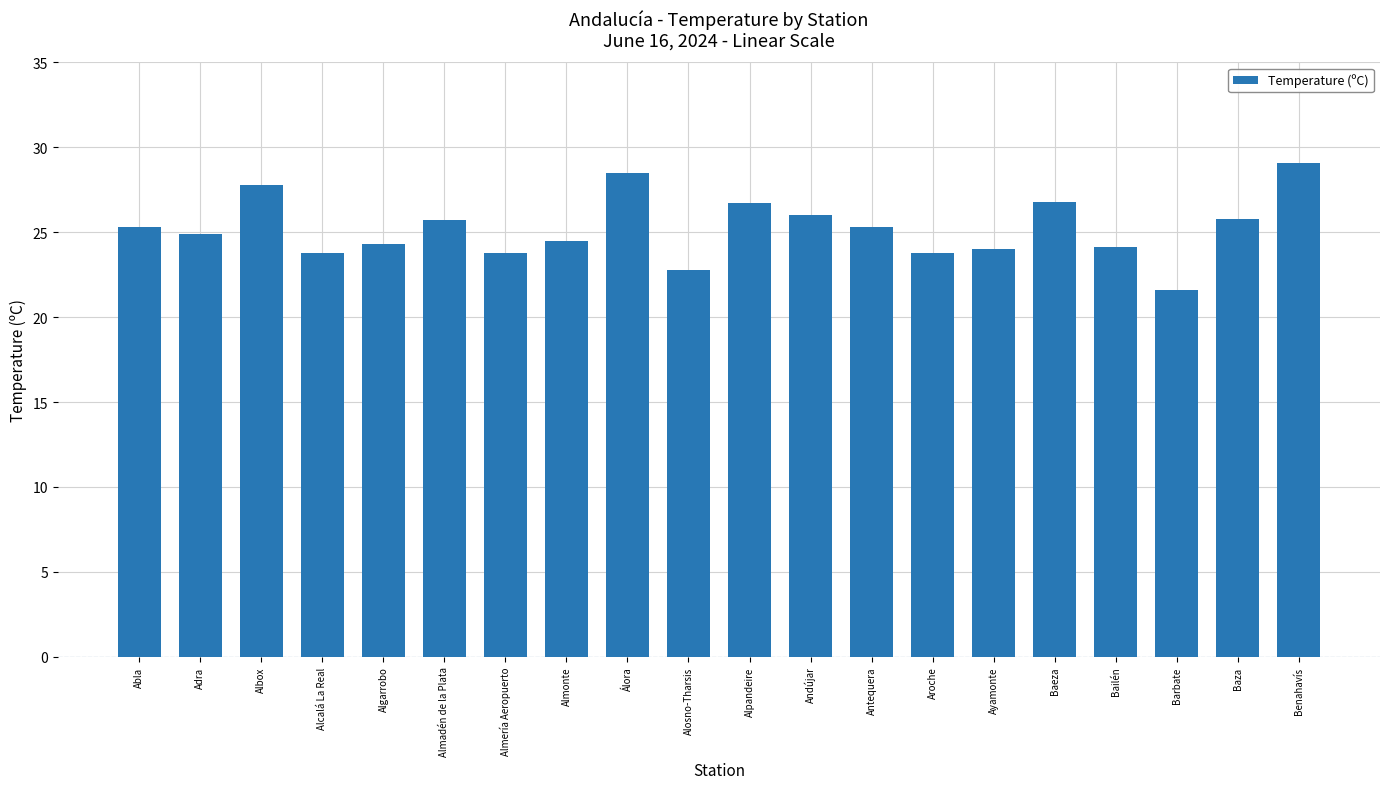

What is the greatest value displayed?

29.1